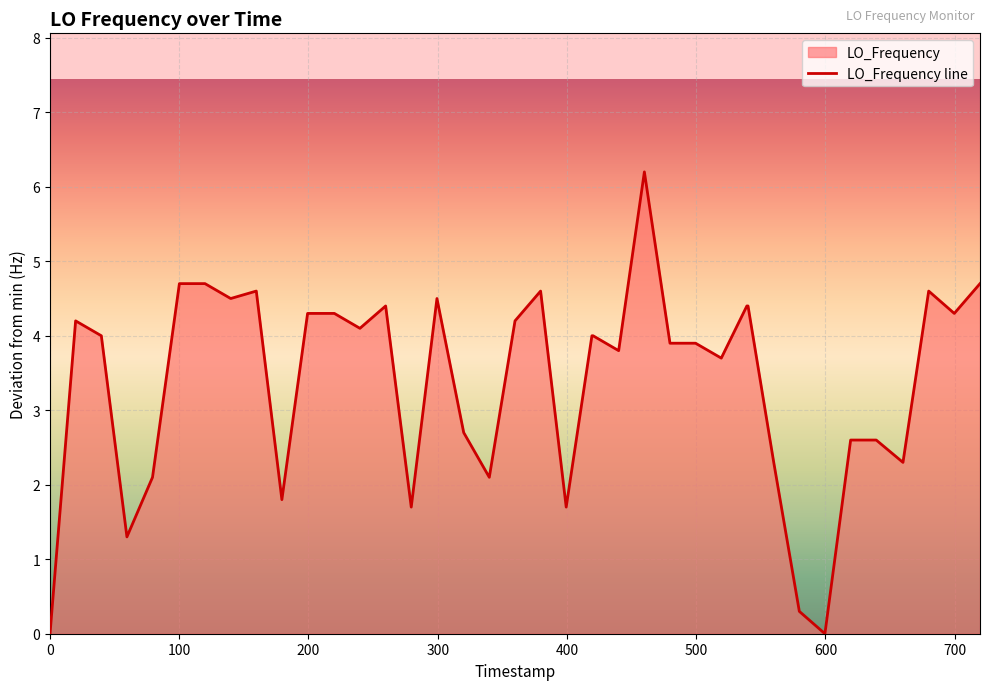

What is the maximum value shown in the chart?

6.2